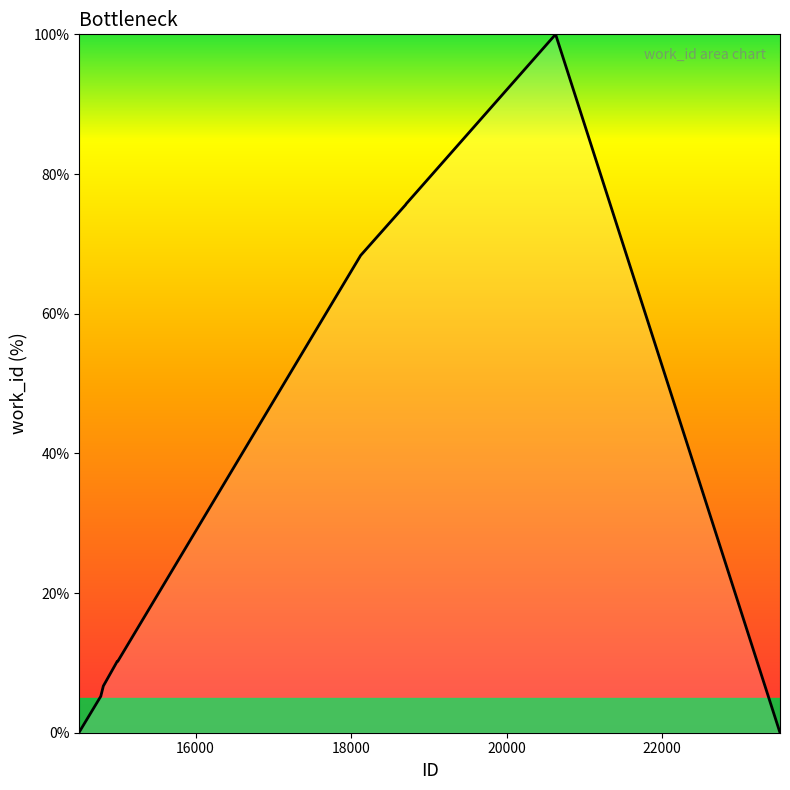

What is the difference between the maximum and minimum values?

100.0